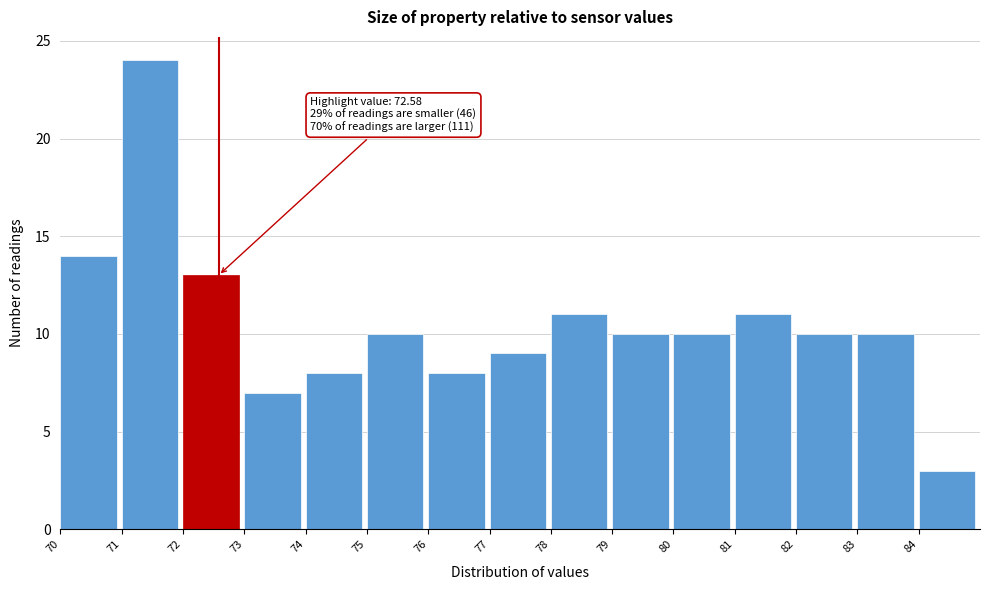

Over which range of the x-axis is the bar tallest?

71 to 72